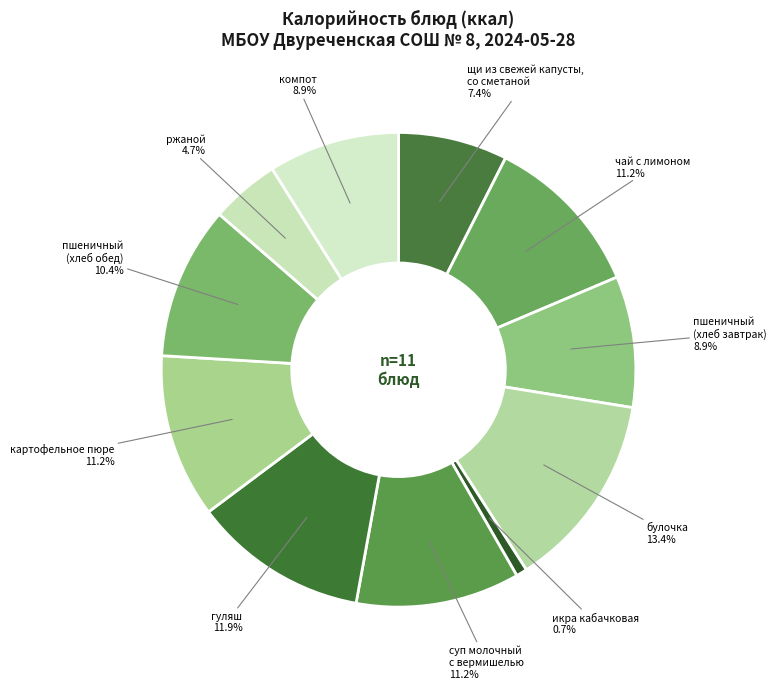

Is the sum of щи из свежей капусты, со сметаной and булочка greater than half?

No